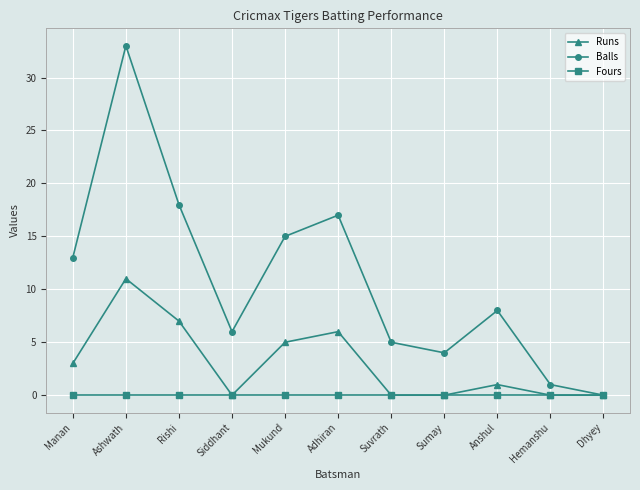

What is the spread (max minus min) of values at Sumay?

4